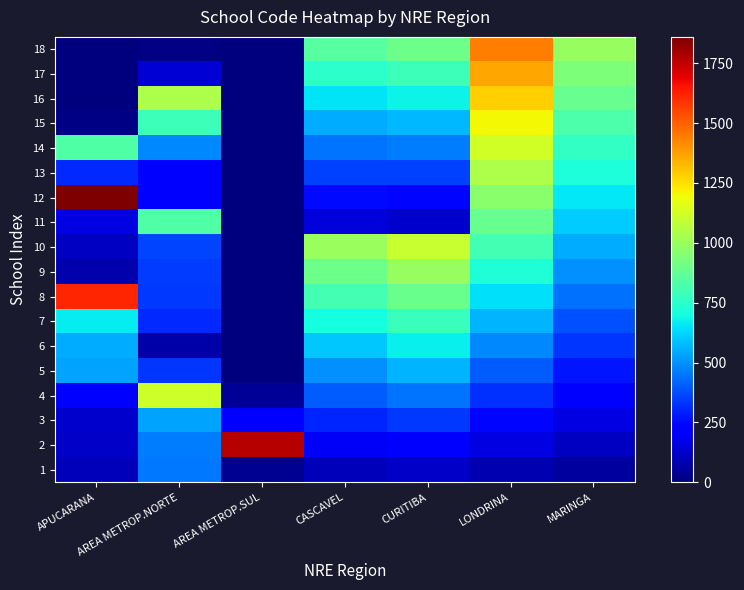

Reading left to right, extract all data points from this chart.

1: APUCARANA=97	AREA METROP.NORTE=455	AREA METROP.SUL=32	CASCAVEL=100	CURITIBA=120	LONDRINA=80	MARINGA=55
2: APUCARANA=119	AREA METROP.NORTE=463	AREA METROP.SUL=1772	CASCAVEL=200	CURITIBA=230	LONDRINA=160	MARINGA=110
3: APUCARANA=127	AREA METROP.NORTE=536	AREA METROP.SUL=237	CASCAVEL=300	CURITIBA=340	LONDRINA=240	MARINGA=165
4: APUCARANA=224	AREA METROP.NORTE=1117	AREA METROP.SUL=43	CASCAVEL=400	CURITIBA=450	LONDRINA=320	MARINGA=220
5: APUCARANA=534	AREA METROP.NORTE=330	AREA METROP.SUL=0	CASCAVEL=500	CURITIBA=560	LONDRINA=400	MARINGA=275
6: APUCARANA=550	AREA METROP.NORTE=68	AREA METROP.SUL=0	CASCAVEL=600	CURITIBA=670	LONDRINA=480	MARINGA=330
7: APUCARANA=666	AREA METROP.NORTE=310	AREA METROP.SUL=0	CASCAVEL=700	CURITIBA=780	LONDRINA=560	MARINGA=385
8: APUCARANA=1620	AREA METROP.NORTE=337	AREA METROP.SUL=0	CASCAVEL=800	CURITIBA=890	LONDRINA=640	MARINGA=440
9: APUCARANA=74	AREA METROP.NORTE=345	AREA METROP.SUL=0	CASCAVEL=900	CURITIBA=990	LONDRINA=720	MARINGA=495
10: APUCARANA=112	AREA METROP.NORTE=361	AREA METROP.SUL=0	CASCAVEL=1000	CURITIBA=1100	LONDRINA=800	MARINGA=550
11: APUCARANA=163	AREA METROP.NORTE=833	AREA METROP.SUL=0	CASCAVEL=150	CURITIBA=130	LONDRINA=880	MARINGA=605
12: APUCARANA=1860	AREA METROP.NORTE=218	AREA METROP.SUL=0	CASCAVEL=250	CURITIBA=240	LONDRINA=960	MARINGA=660
13: APUCARANA=306	AREA METROP.NORTE=214	AREA METROP.SUL=0	CASCAVEL=350	CURITIBA=350	LONDRINA=1040	MARINGA=715
14: APUCARANA=832	AREA METROP.NORTE=486	AREA METROP.SUL=0	CASCAVEL=450	CURITIBA=460	LONDRINA=1120	MARINGA=770
15: APUCARANA=10	AREA METROP.NORTE=791	AREA METROP.SUL=0	CASCAVEL=550	CURITIBA=570	LONDRINA=1200	MARINGA=825
16: APUCARANA=0	AREA METROP.NORTE=1046	AREA METROP.SUL=0	CASCAVEL=650	CURITIBA=680	LONDRINA=1280	MARINGA=880
17: APUCARANA=0	AREA METROP.NORTE=143	AREA METROP.SUL=0	CASCAVEL=750	CURITIBA=790	LONDRINA=1360	MARINGA=935
18: APUCARANA=0	AREA METROP.NORTE=14	AREA METROP.SUL=0	CASCAVEL=850	CURITIBA=900	LONDRINA=1440	MARINGA=990